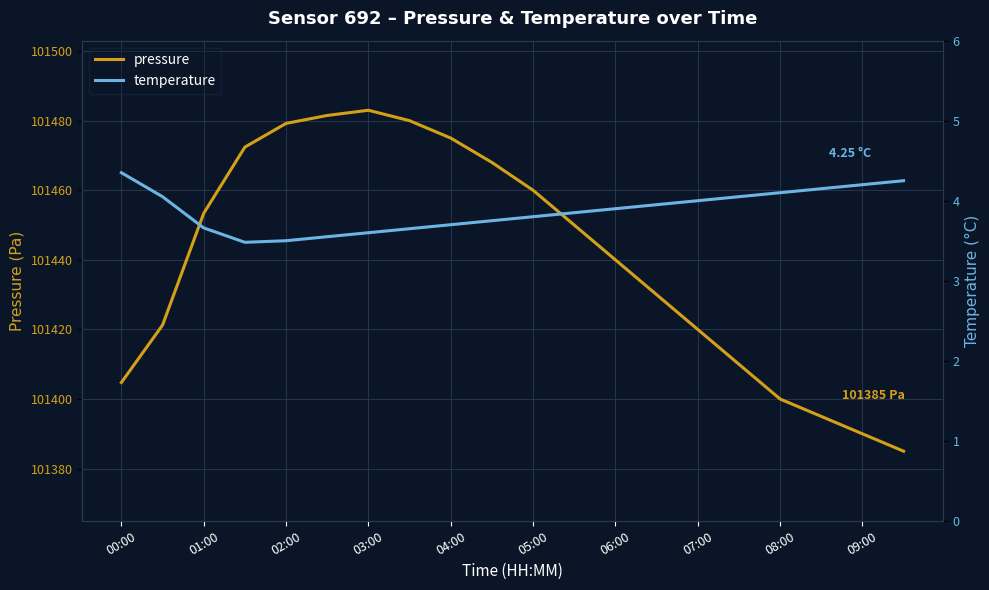

Does the chart display data point markers on the line(s)?

No